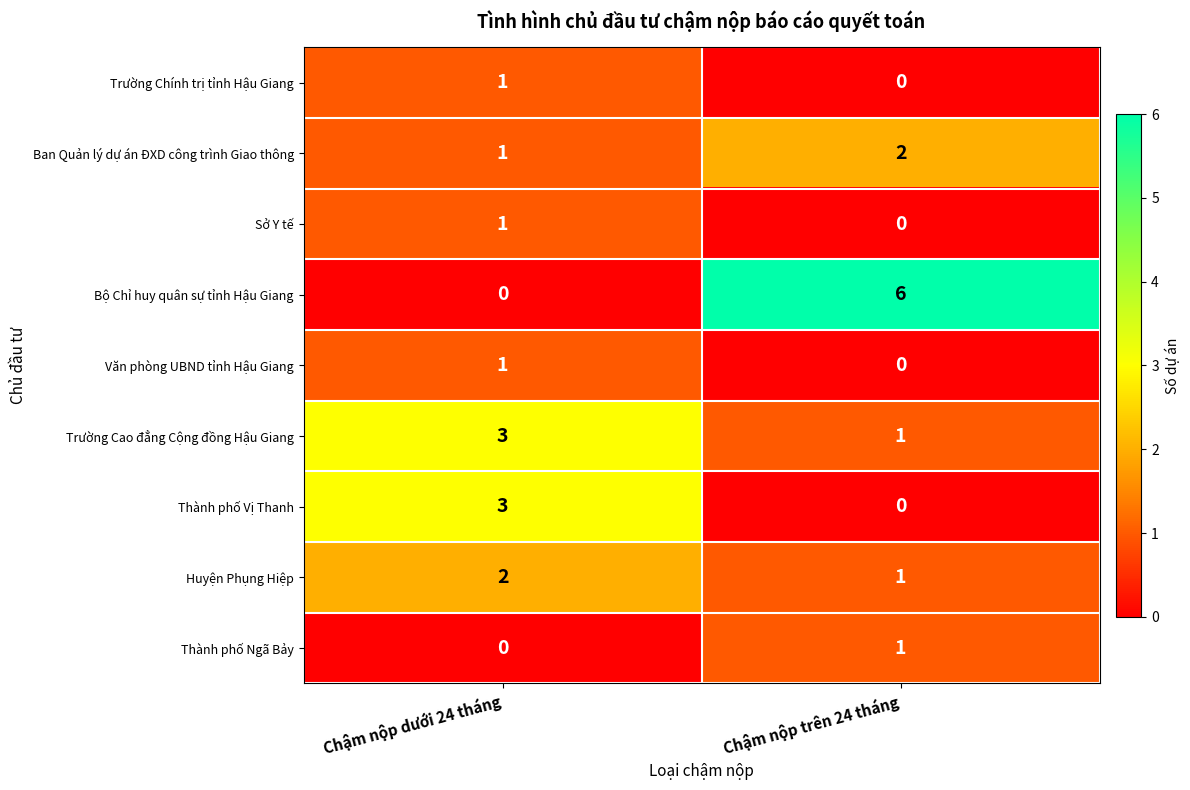

Rank the categories by Trường Chính trị tỉnh Hậu Giang value from highest to lowest.

Chậm nộp dưới 24 tháng, Chậm nộp trên 24 tháng